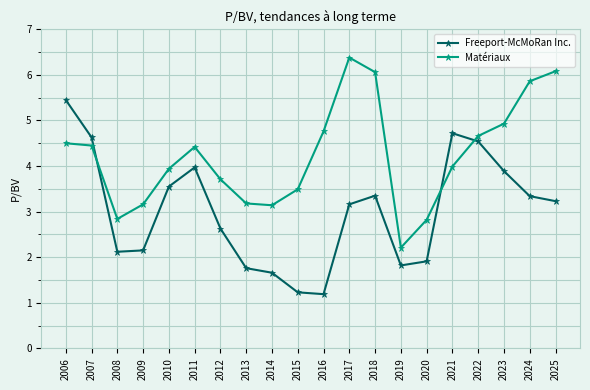

At which category is the sum across all series the highest?

2006